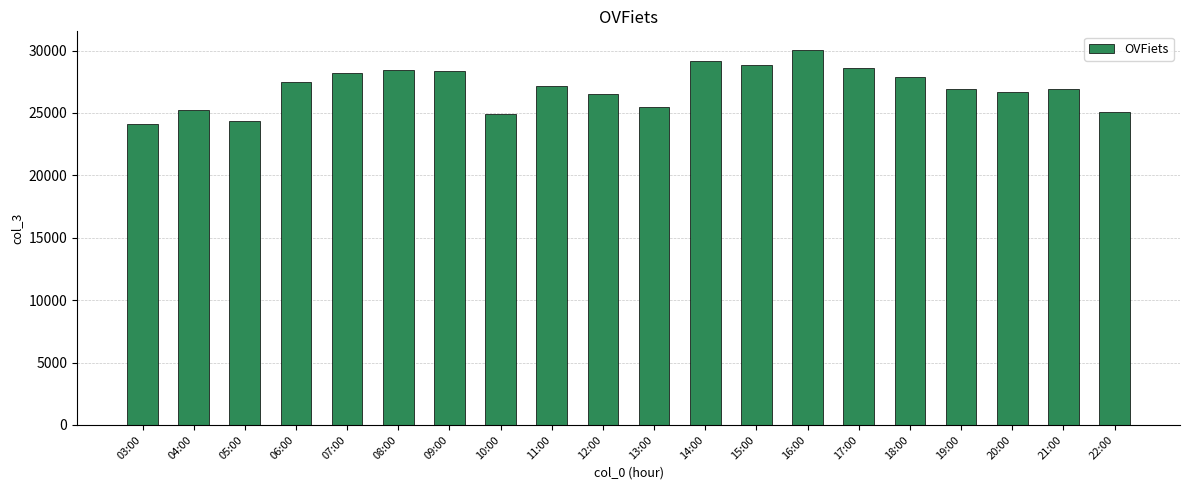

What is the ratio of the value at 19:00 to the value at 15:00?

0.9